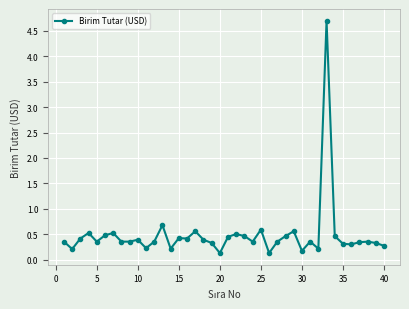

How many lines are shown in the chart?

1